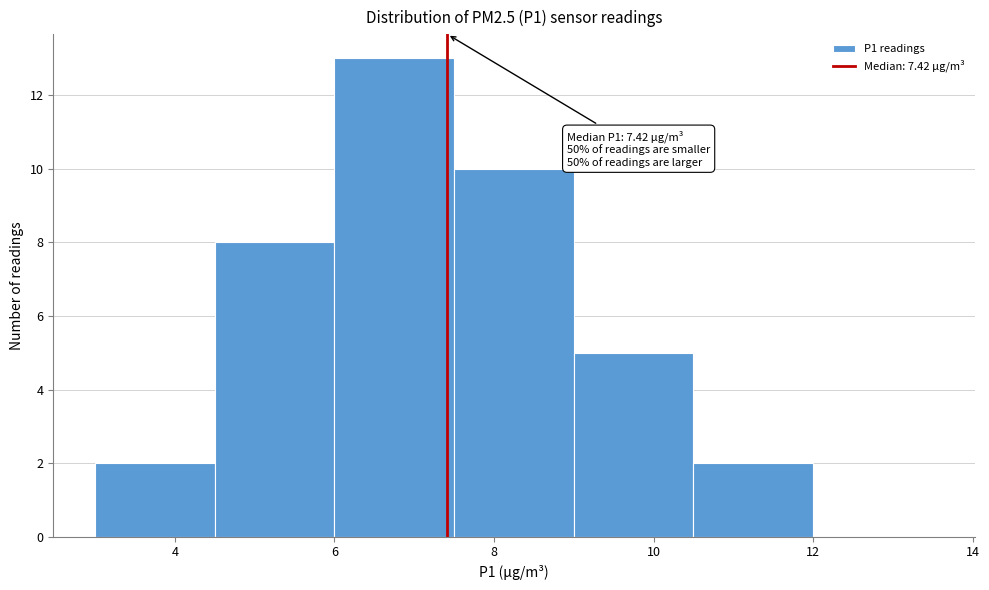

Over which range of the x-axis is the bar tallest?

6.0 to 7.5